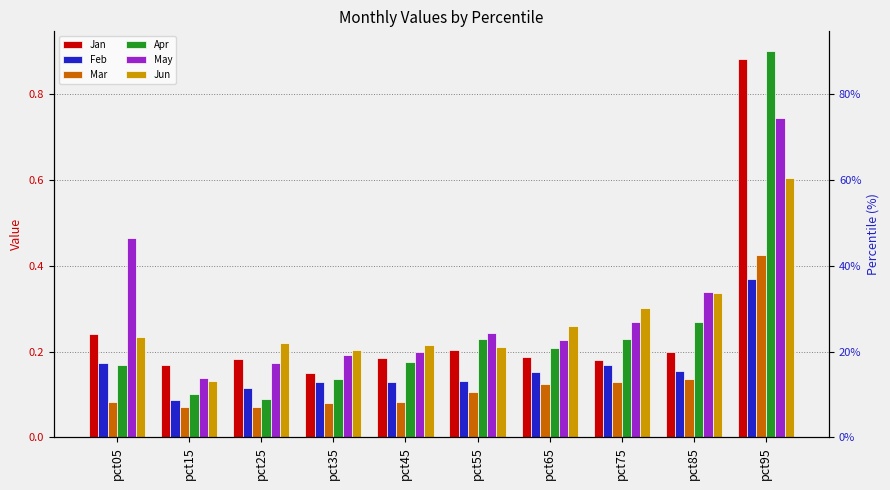

Between pct25 and pct35, which series saw the biggest shift?

Apr